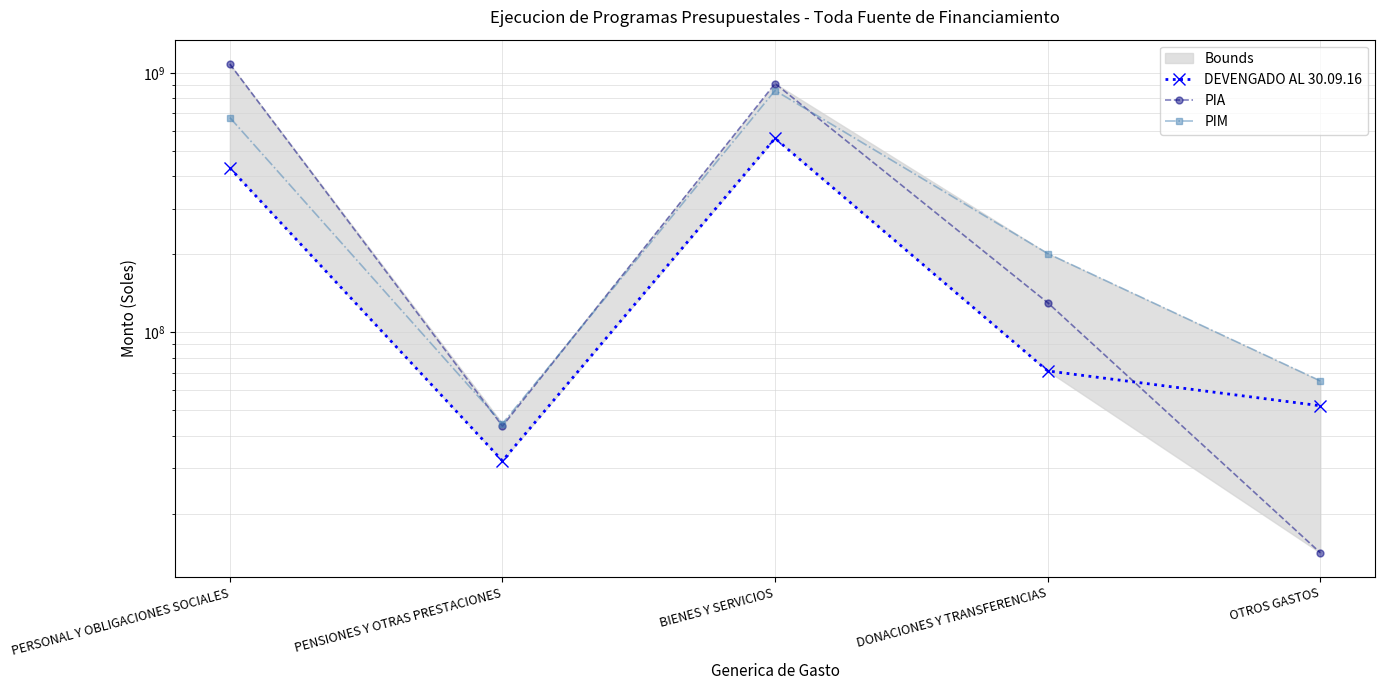

At which category does PIA reach its first local valley?

PENSIONES Y OTRAS PRESTACIONES